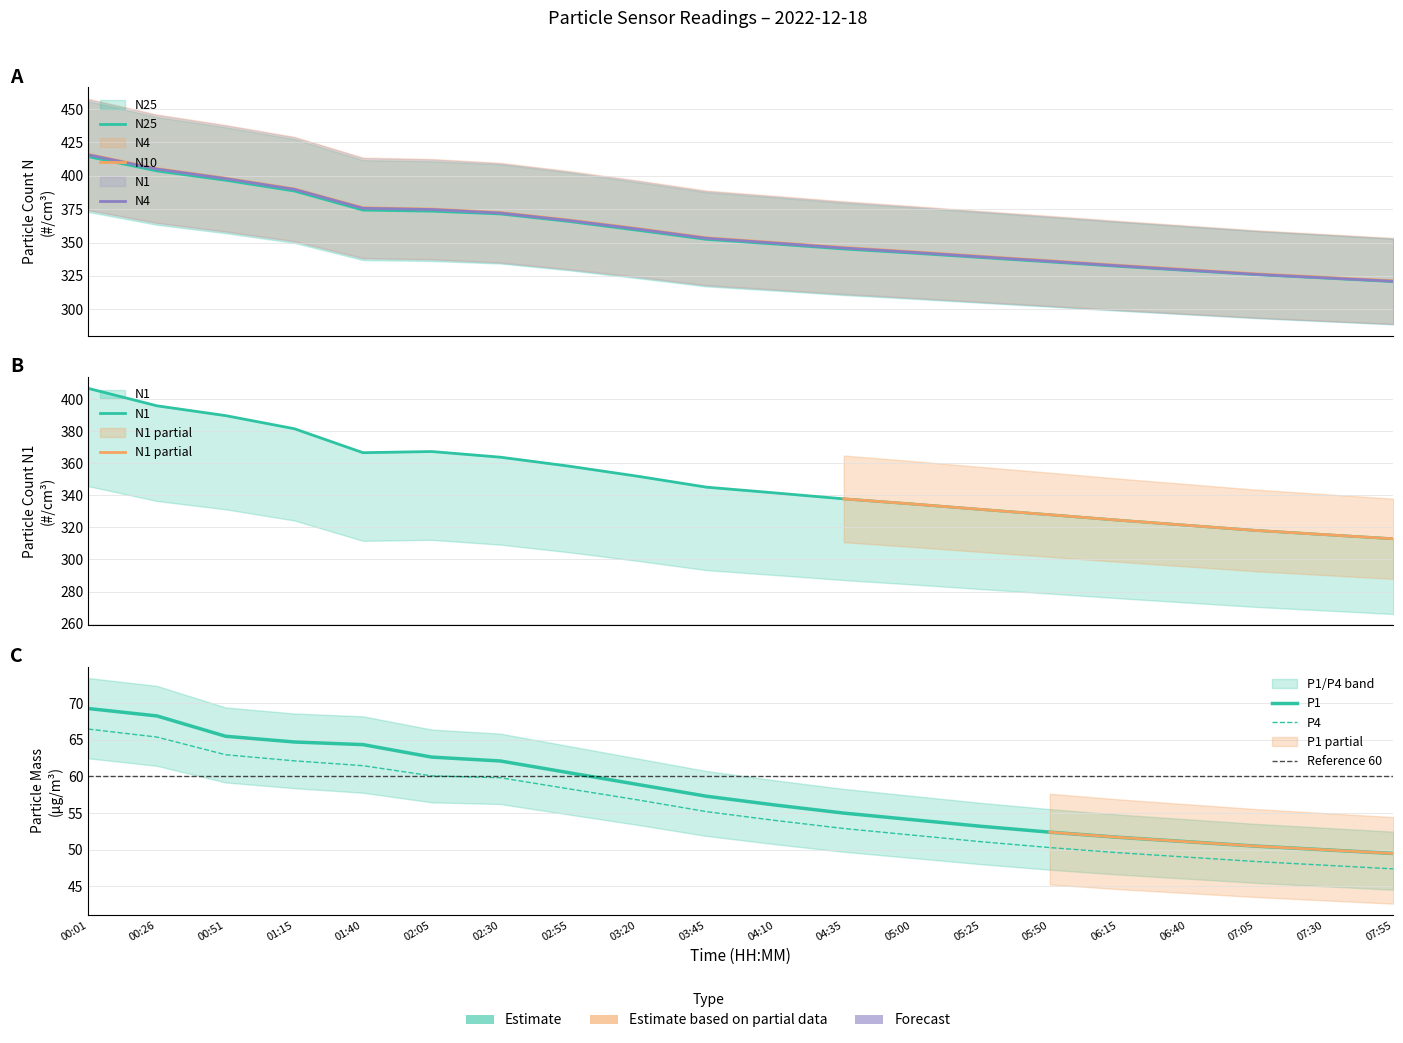

At which label is P1 closest to 59?

03:20